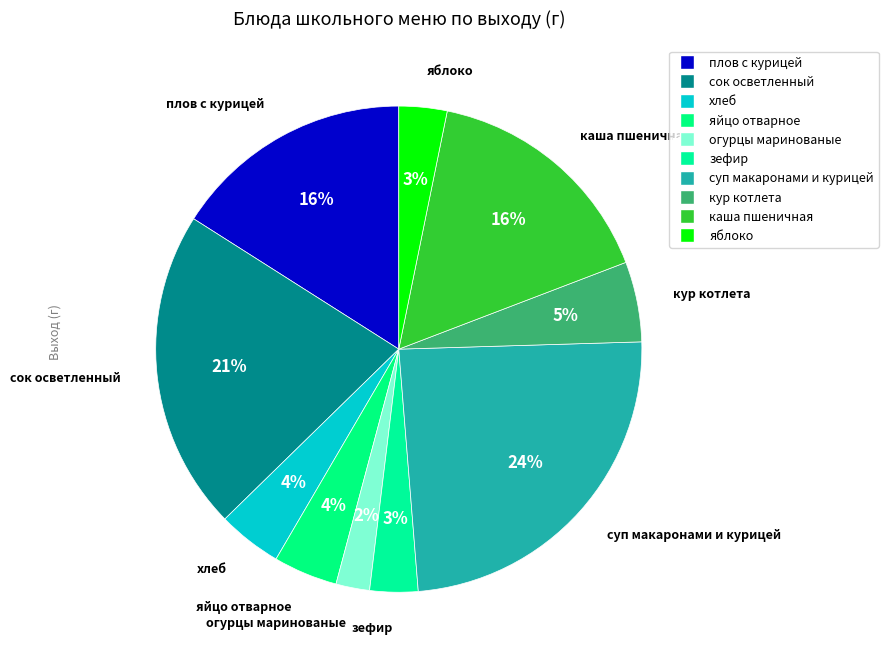

Between огурцы маринованые and зефир, which is larger?

зефир